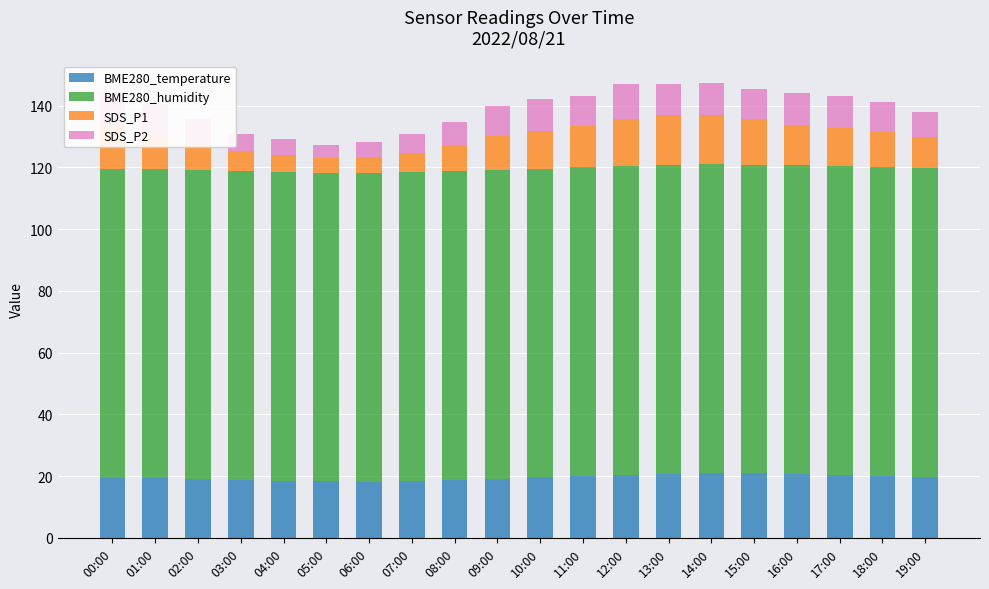

What is the highest value of the BME280_temperature series?

21.0